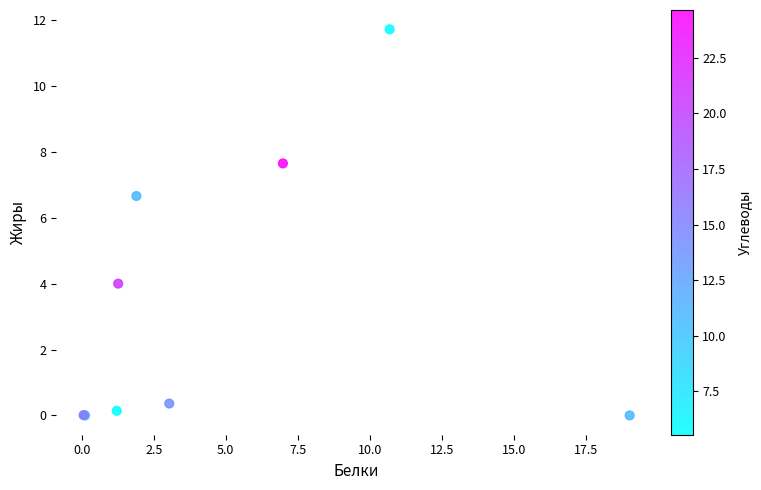

What Y value in the scatter plot is closest to 5?

4.0